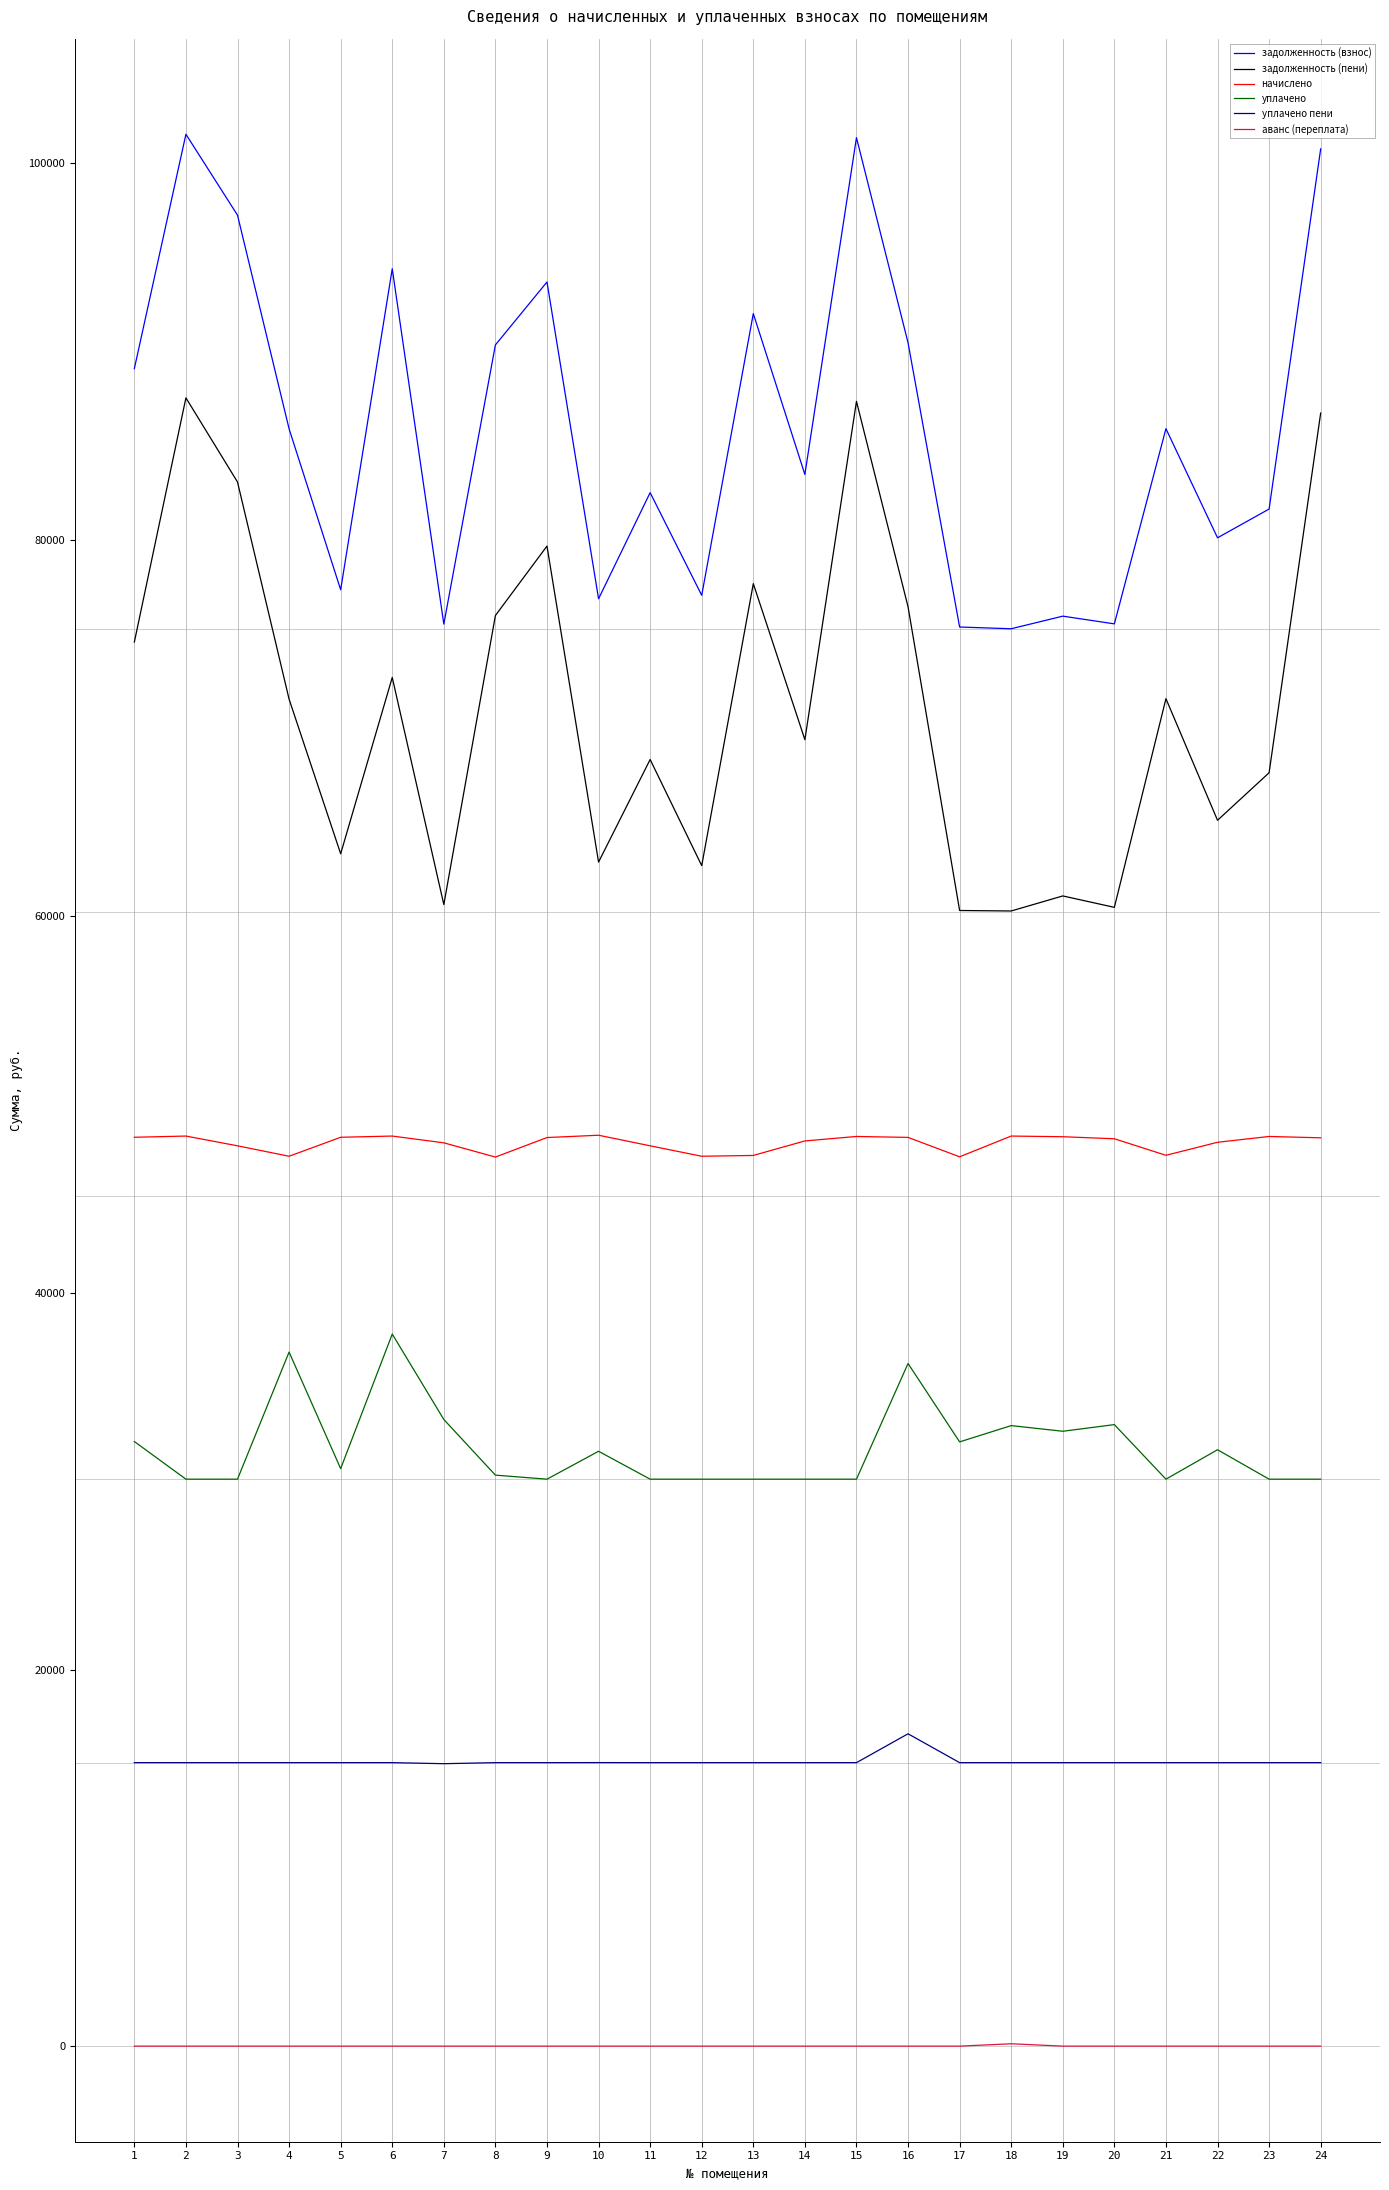

True or false: задолженность (пени) and задолженность (взнос) intersect in this chart.

False